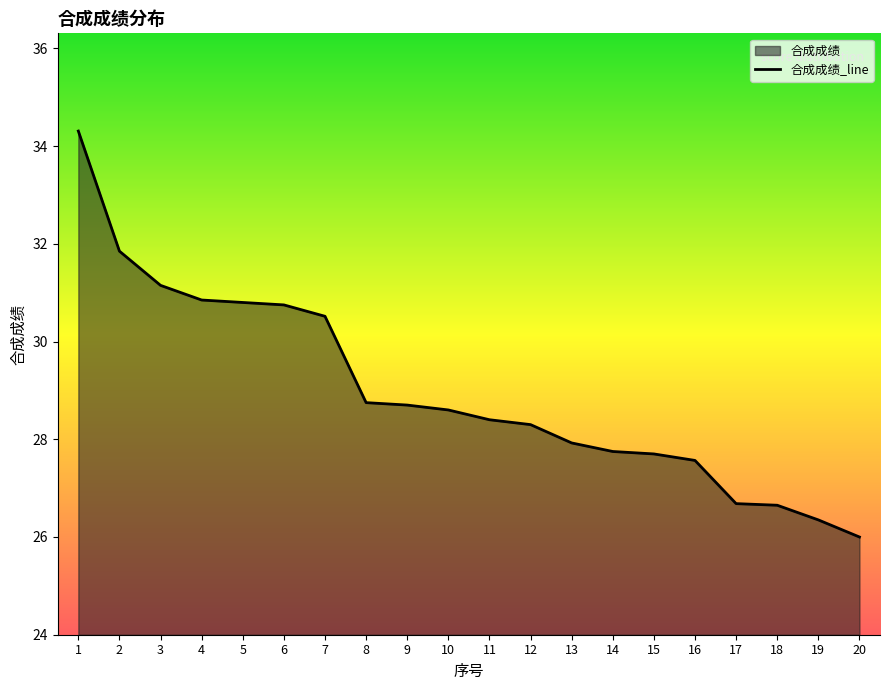

At which category does the chart reach its peak across all series?

1